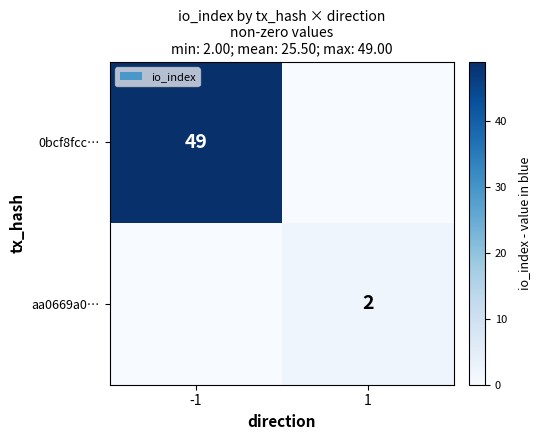

The 0bcf8fcc… series shows 75 at -1. True or false?

False